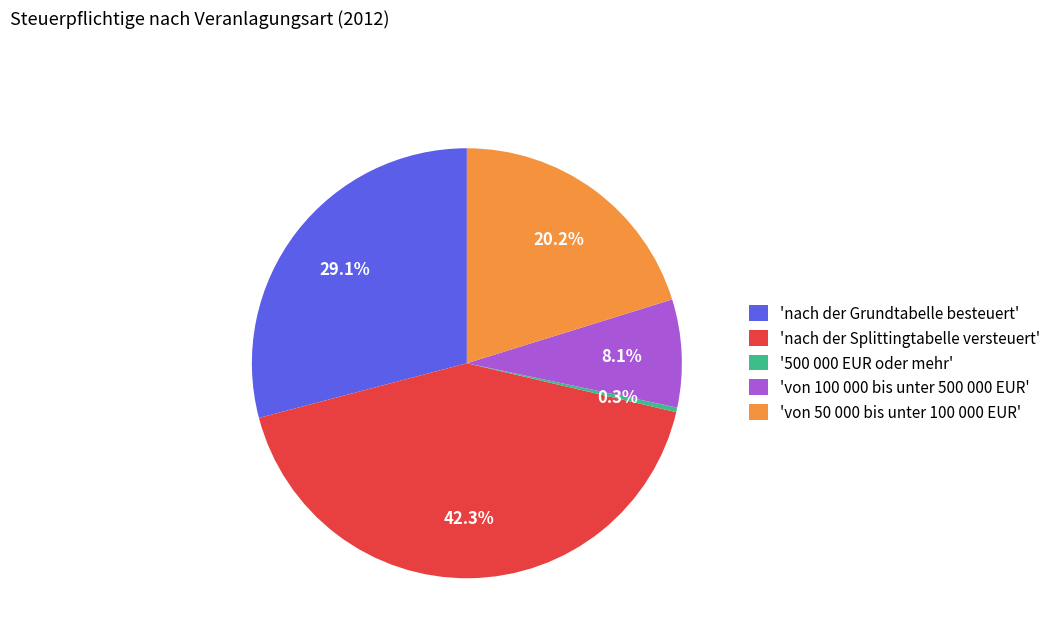

Does 'von 100 000 bis unter 500 000 EUR' account for over 50% of the chart?

No